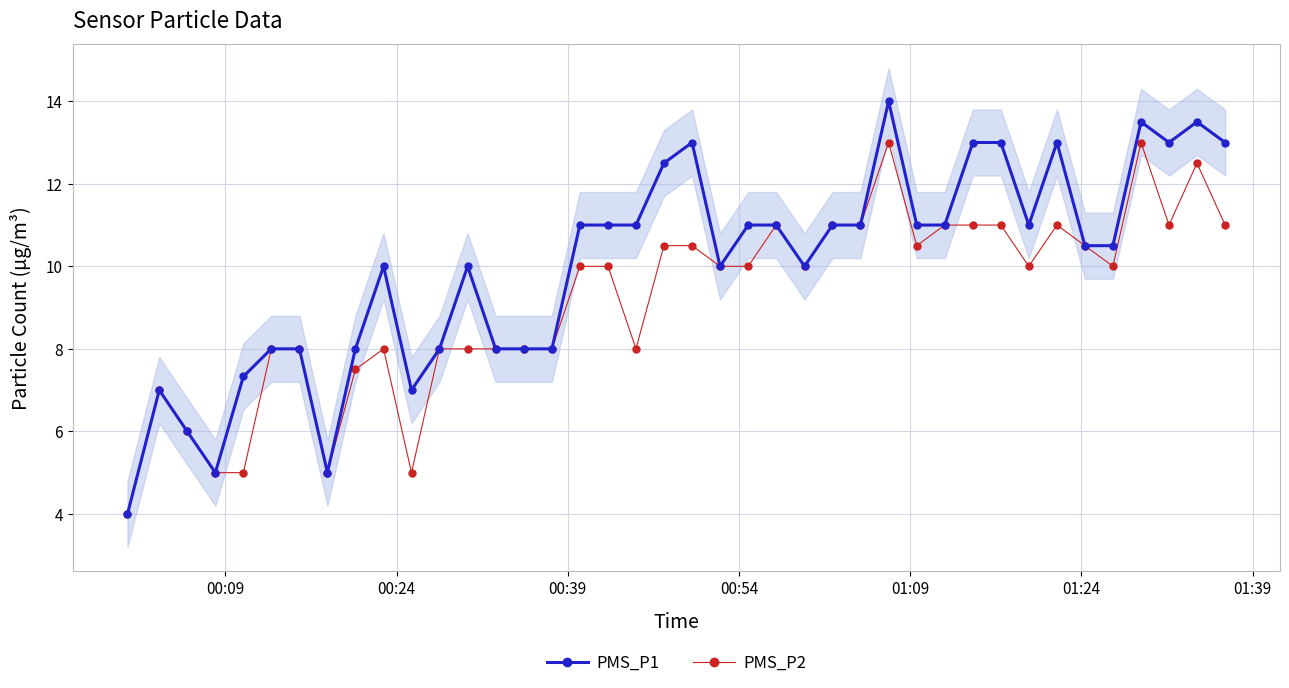

What is the difference between the maximum and minimum values in the PMS_P1 series?

10.0